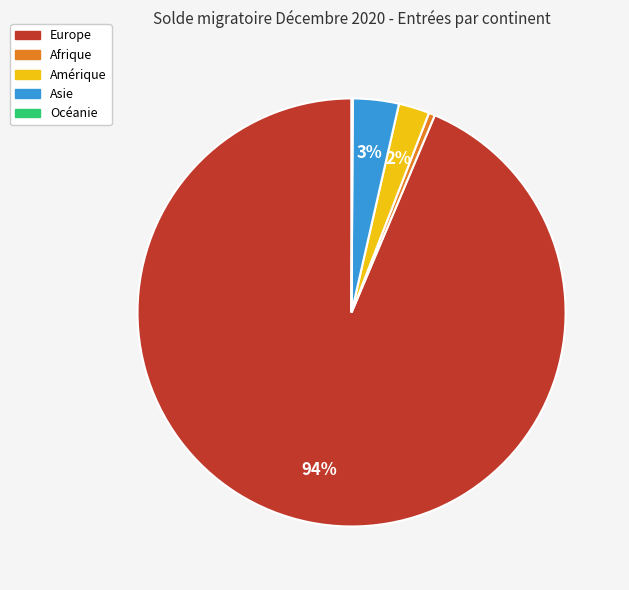

What percentage is the Asie slice, to the nearest percent?

3%